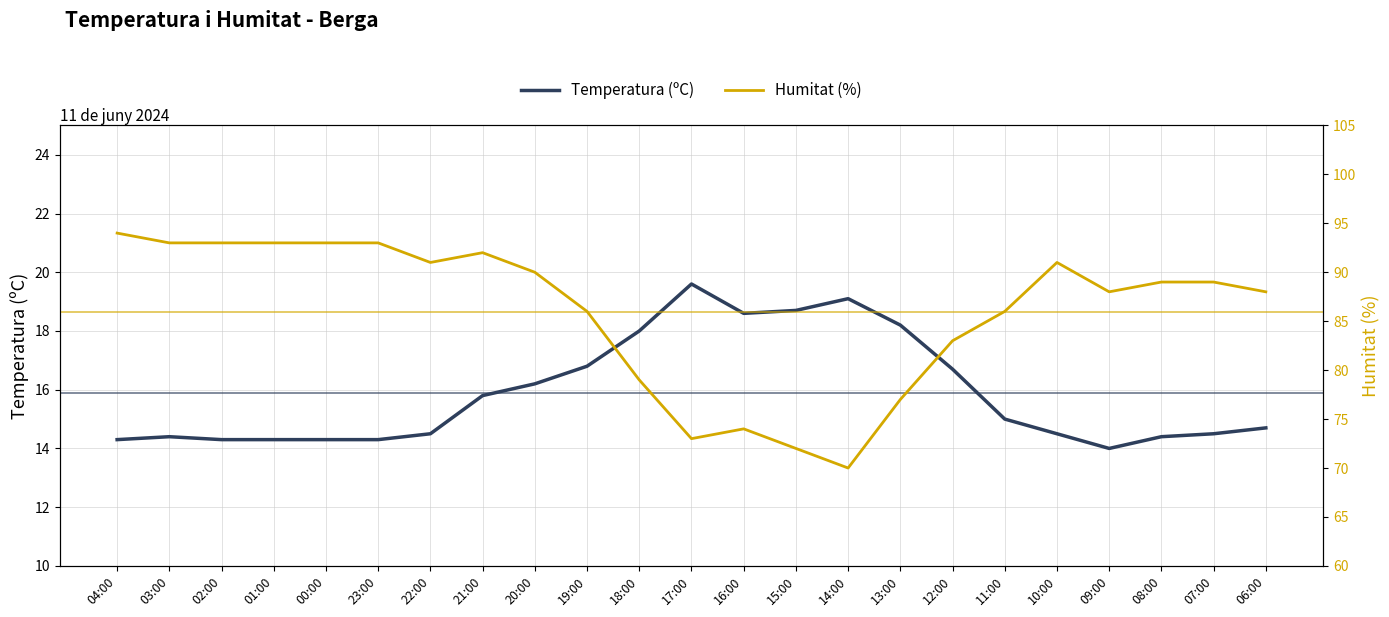

What is the value of the Humitat (%) point at the 3rd from the left?

93.0